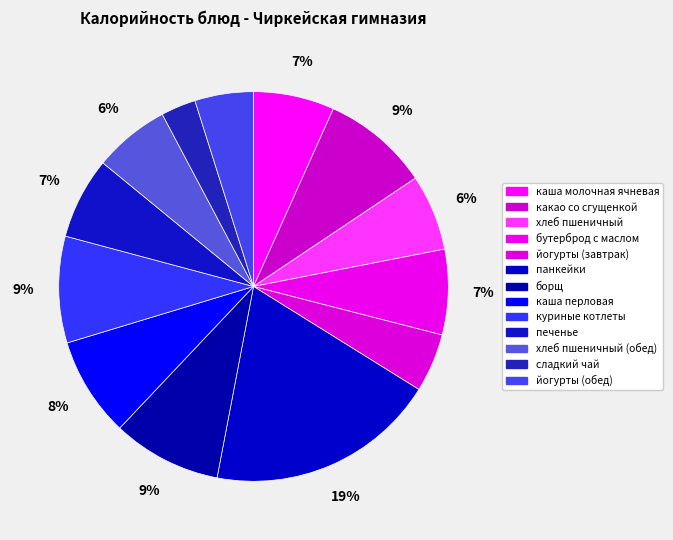

To the nearest percent, what is the difference between the largest and smallest slice percentages?

16%